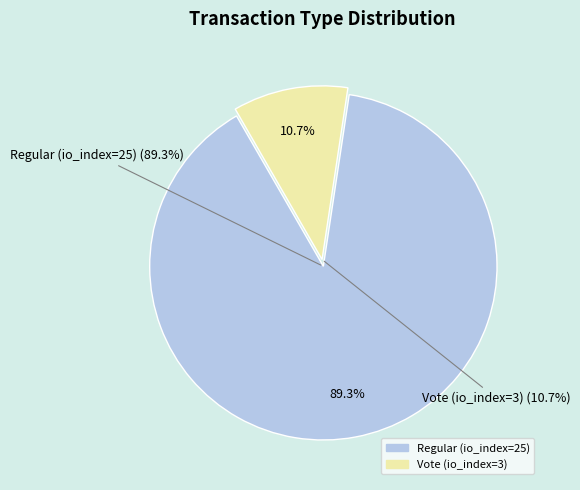

What percentage is the Regular (io_index=25) slice, to the nearest percent?

89%